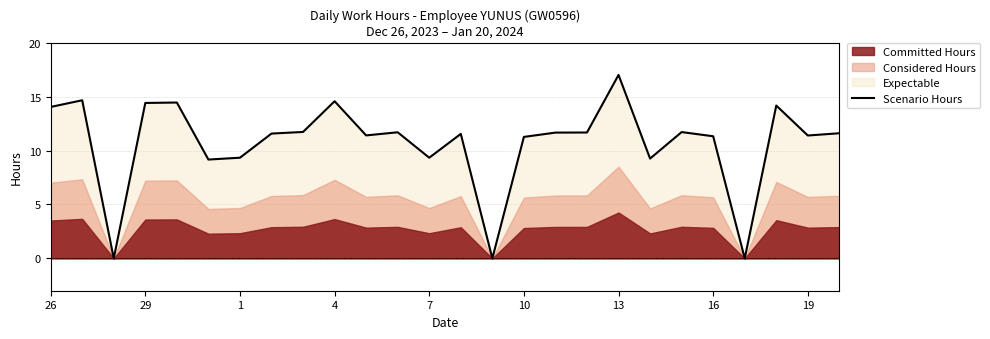

Reading left to right, list all the values displayed in this chart.

14.1	14.7	0.0	14.4	14.5	9.2	9.3	11.6	11.7	14.6	11.4	11.7	9.3	11.6	0.0	11.3	11.7	11.7	17.0	9.3	11.7	11.3	0.0	14.2	11.4	11.6